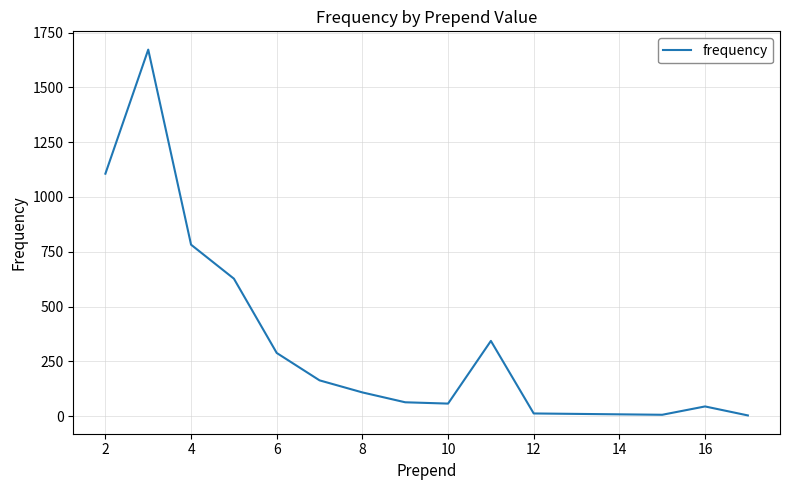

What is the greatest value displayed?

1672